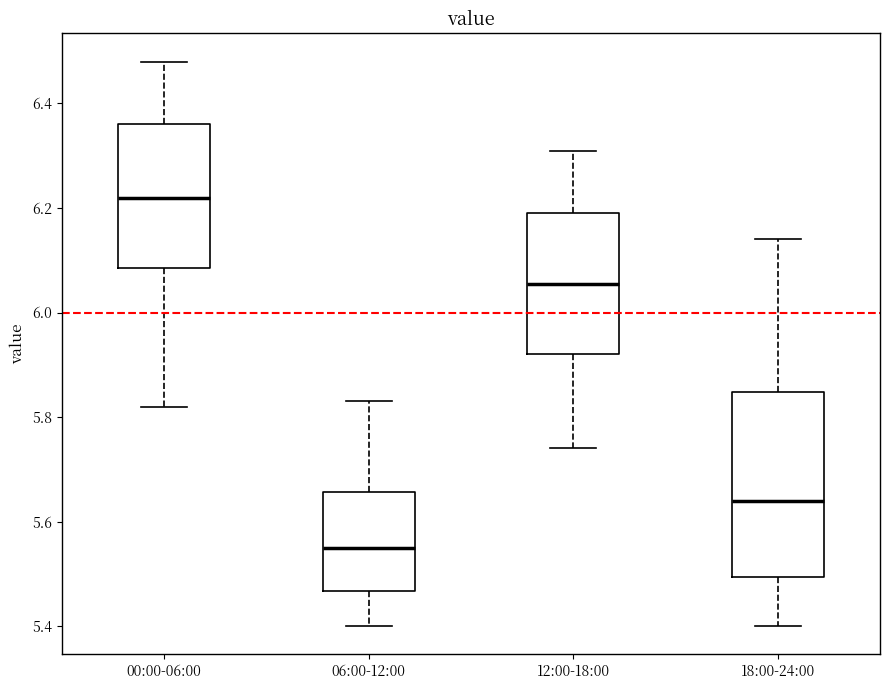

Which box has the highest median line?

00:00-06:00